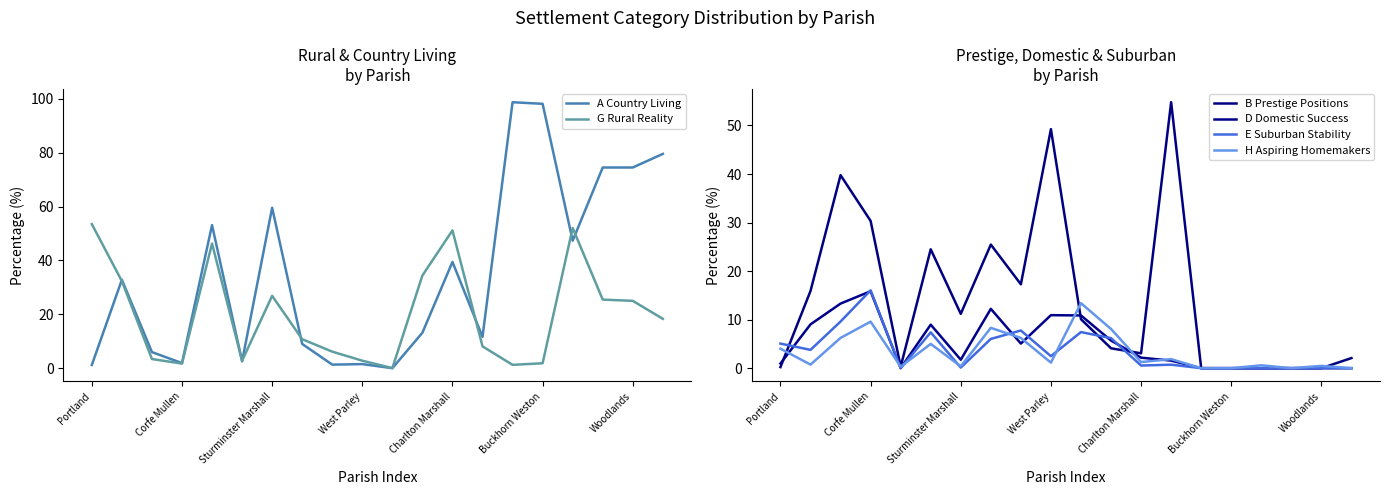

The G Rural Reality series shows 35.6 at Sturminster Marshall. True or false?

False